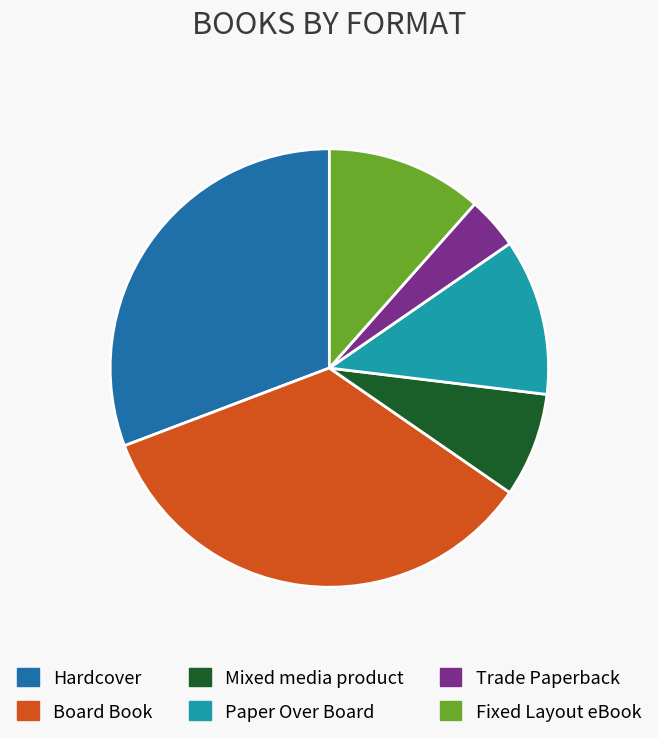

What is the largest slice in the pie chart?

Board Book